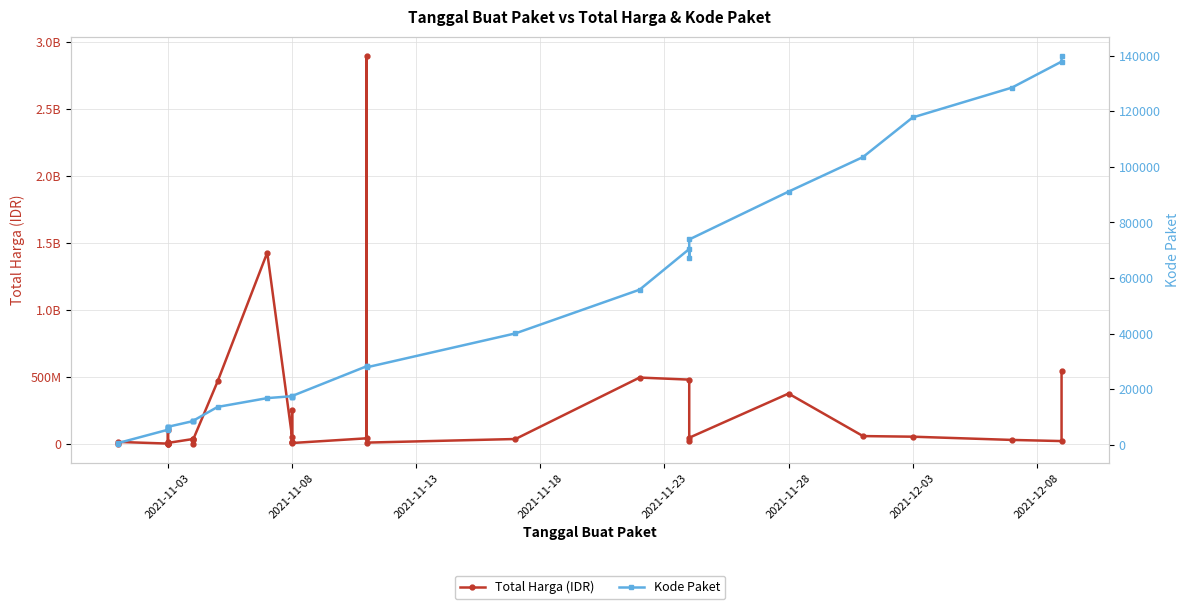

True or false: Kode Paket and Total Harga (IDR) cross at least once.

False